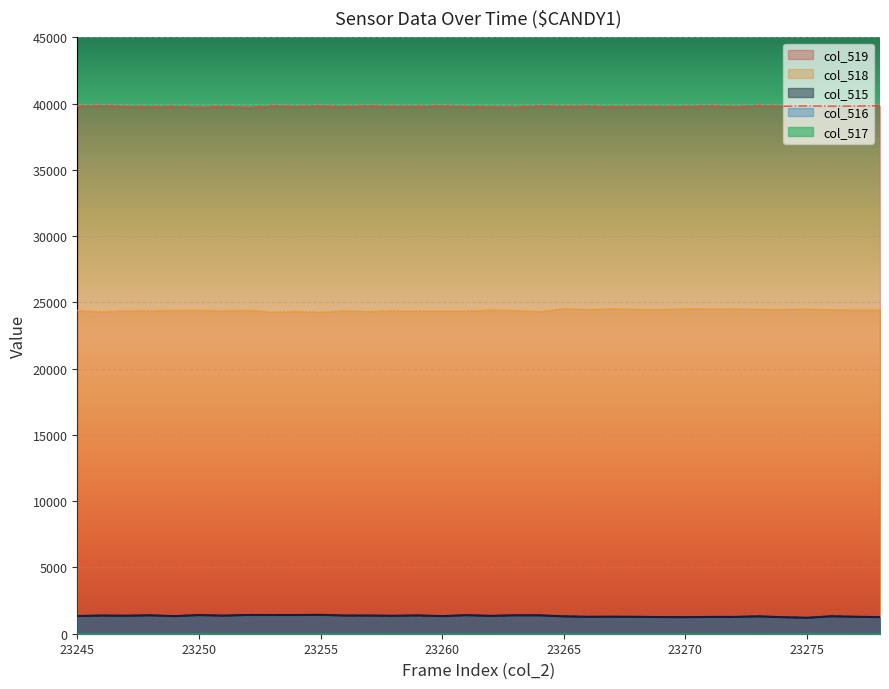

Where does the col_515 series first go above 1346?

23246